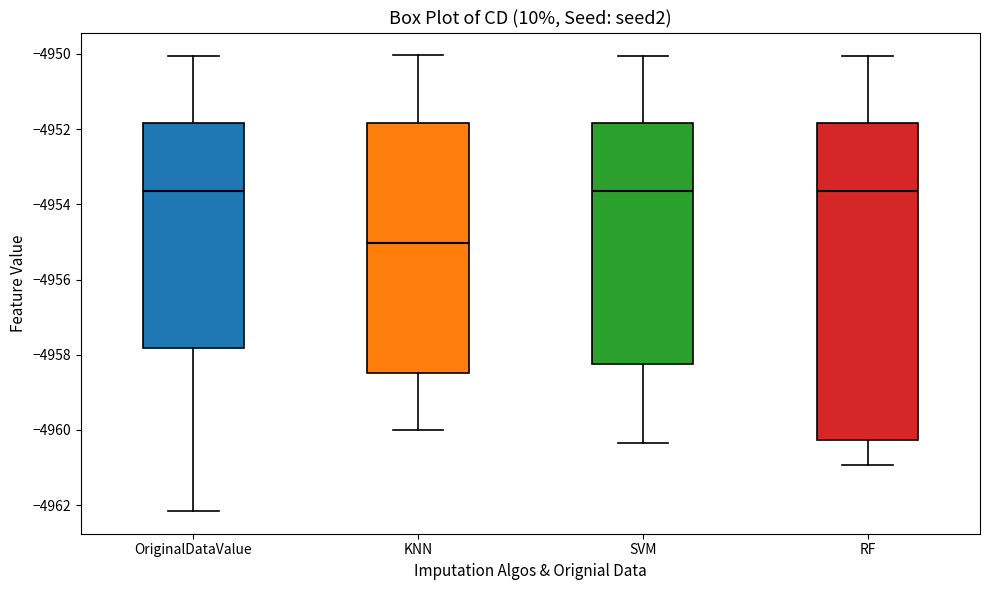

Reading left to right, transcribe this box plot: for each box, give where its median line is, the range the box spans, and where its two whiskers end, as read against the y-axis. The values are not printed on the chart, so give them approximately, as read against the axis.

OriginalDataValue: median -4953.6, box -4957.8 to -4951.8, whiskers -4962.2 to -4950.0
KNN: median -4955.0, box -4958.4 to -4951.8, whiskers -4960.0 to -4950.0
SVM: median -4953.6, box -4958.2 to -4951.8, whiskers -4960.4 to -4950.0
RF: median -4953.6, box -4960.2 to -4951.8, whiskers -4961.0 to -4950.0